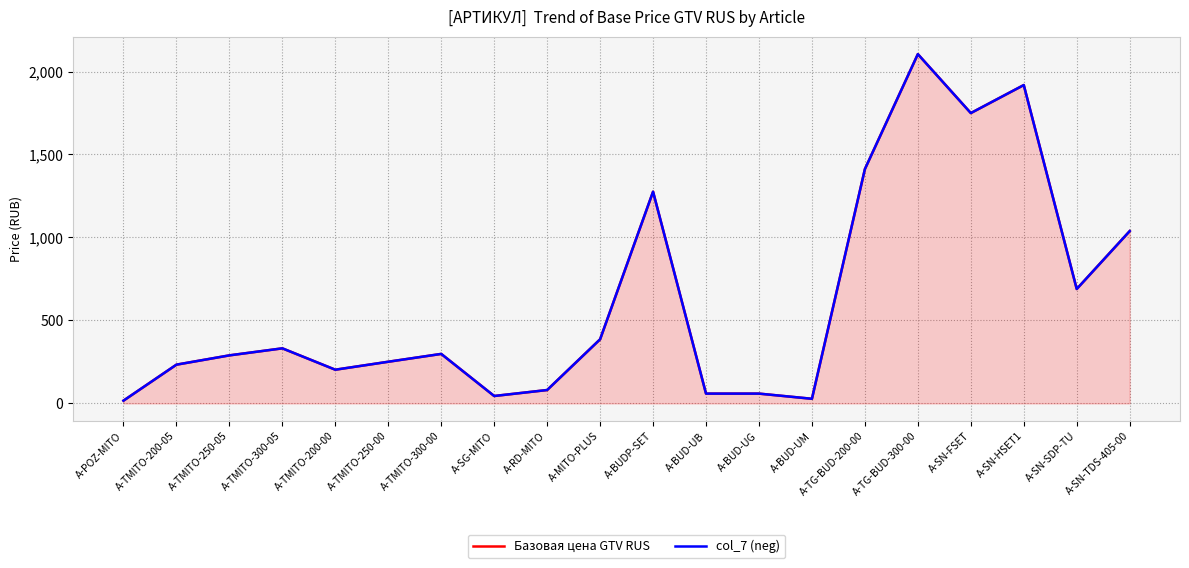

True or false: Базовая цена GTV RUS and col_7 (neg) cross at least once.

False